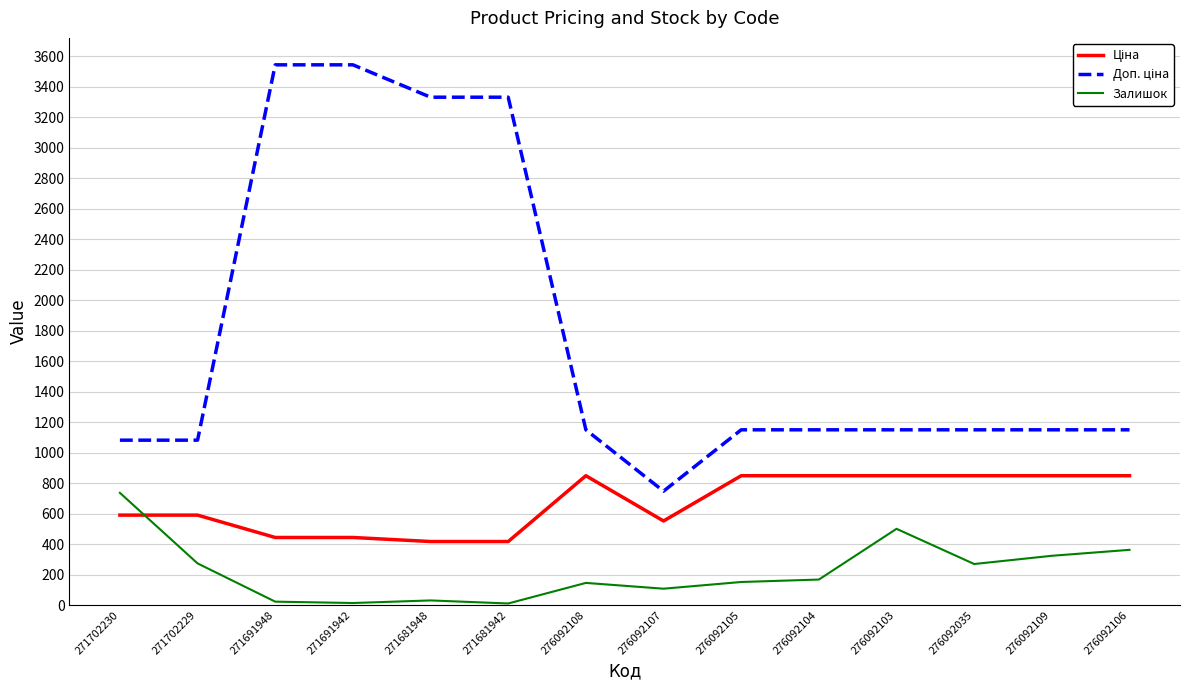

What is the greatest value displayed?

3545.0